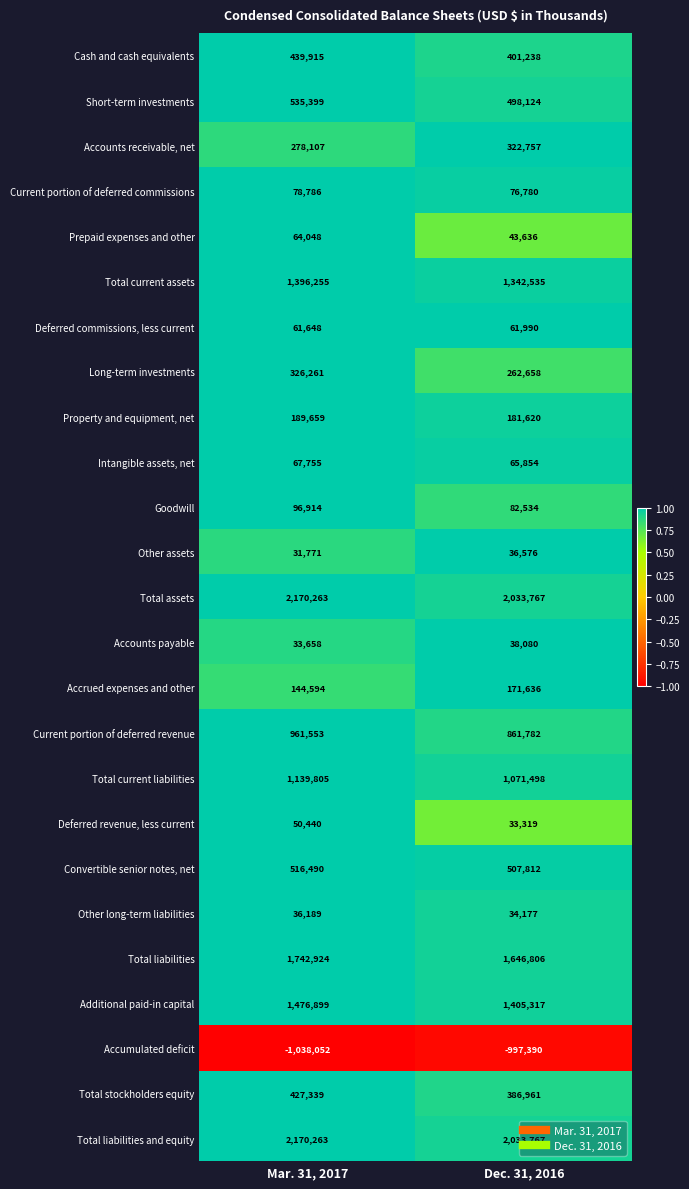

What is the approximate value of Accounts receivable, net at Mar. 31, 2017, to the nearest 50?

278100